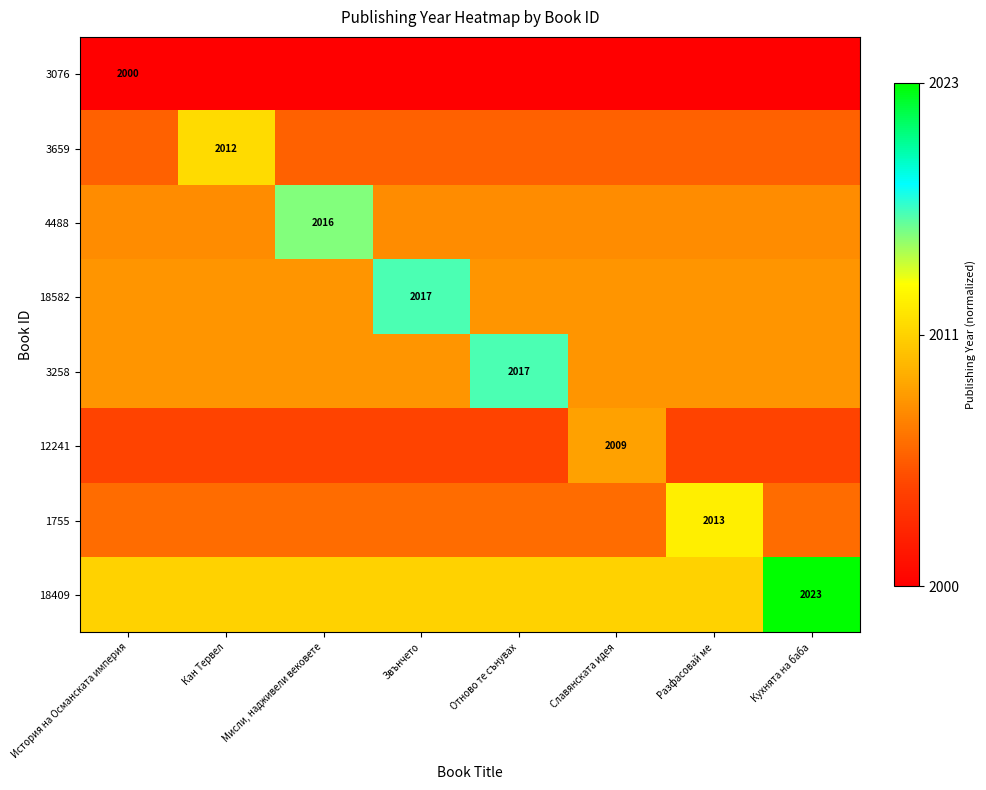

What is the difference between the maximum and minimum values in the 1755 series?

0.3